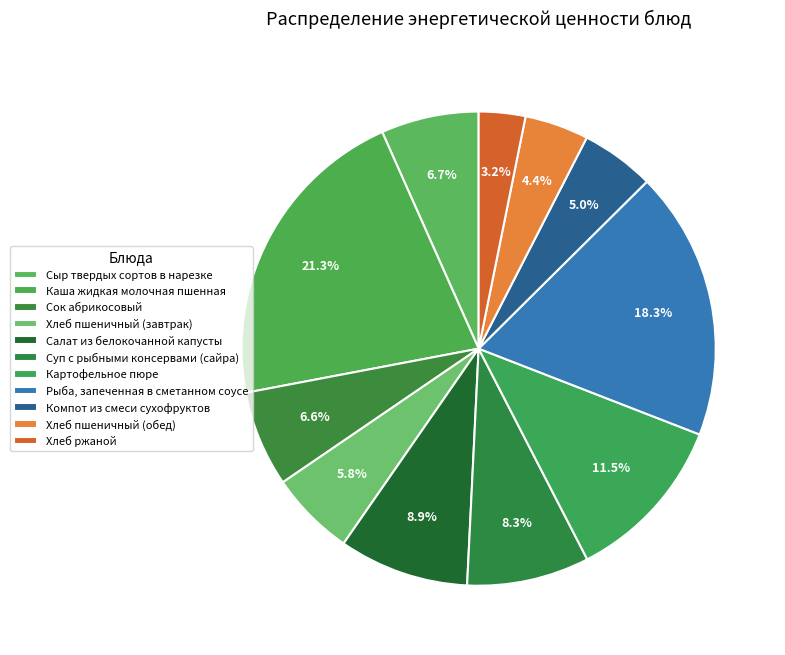

How many slices are in this pie chart?

11